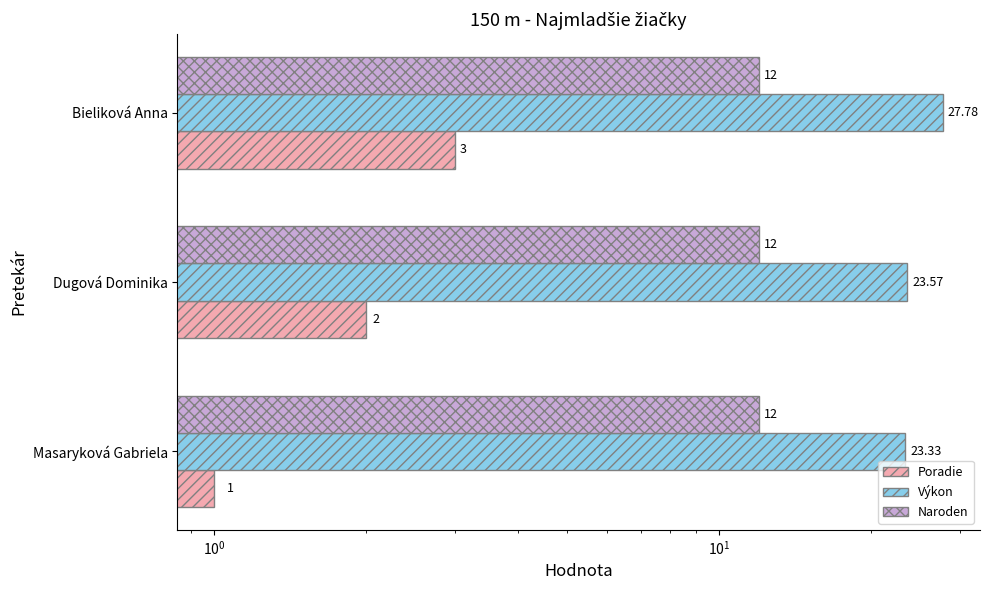

Reading right to left, list all the values displayed in this chart.

Poradie: 3.0	2.0	1.0
Výkon: 27.8	23.6	23.3
Naroden: 0.2	0.2	0.2